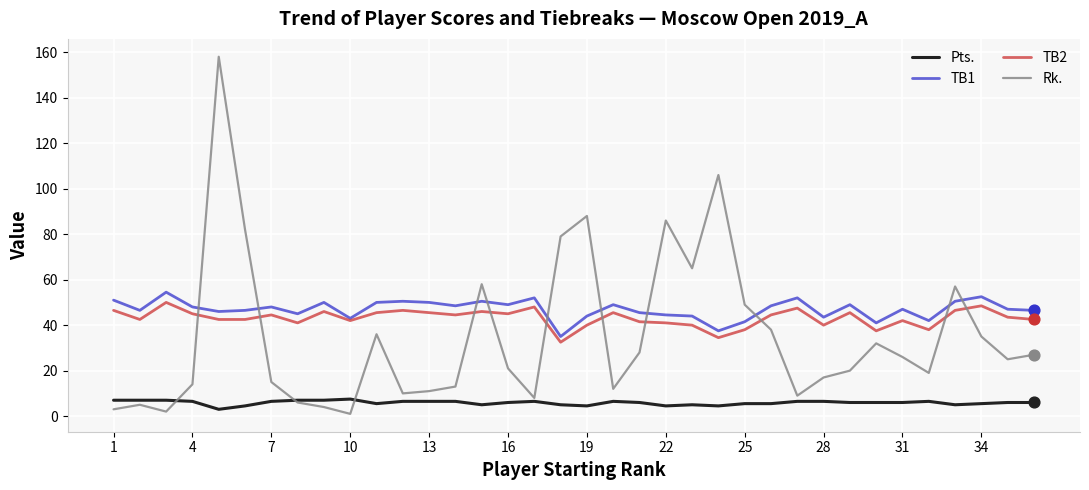

What are all the series names shown in the legend?

Pts., TB1, TB2, Rk.